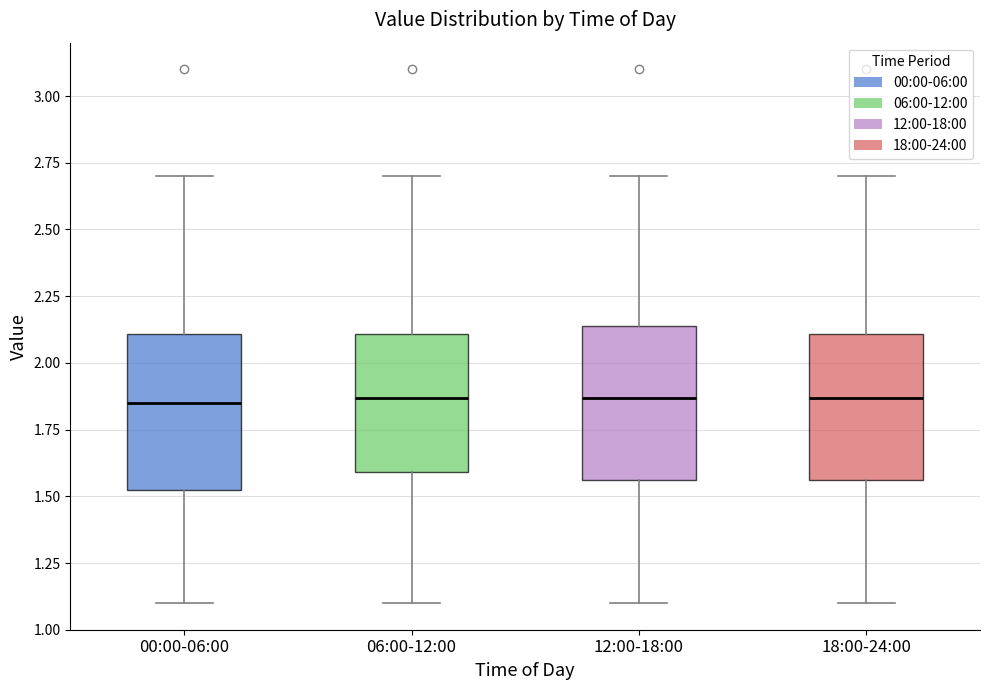

Reading left to right, transcribe this box plot: for each box, give where its median line is, the range the box spans, and where its two whiskers end, as read against the y-axis. The values are not printed on the chart, so give them approximately, as read against the axis.

00:00-06:00: median 1.85, box 1.50 to 2.10, whiskers 1.10 to 2.70
06:00-12:00: median 1.85, box 1.60 to 2.10, whiskers 1.10 to 2.70
12:00-18:00: median 1.85, box 1.55 to 2.15, whiskers 1.10 to 2.70
18:00-24:00: median 1.85, box 1.55 to 2.10, whiskers 1.10 to 2.70